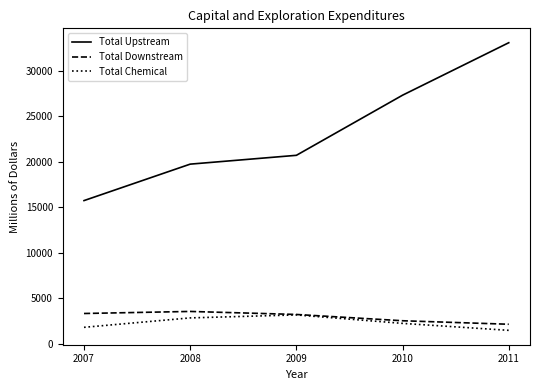

What is the smallest value displayed?

1450